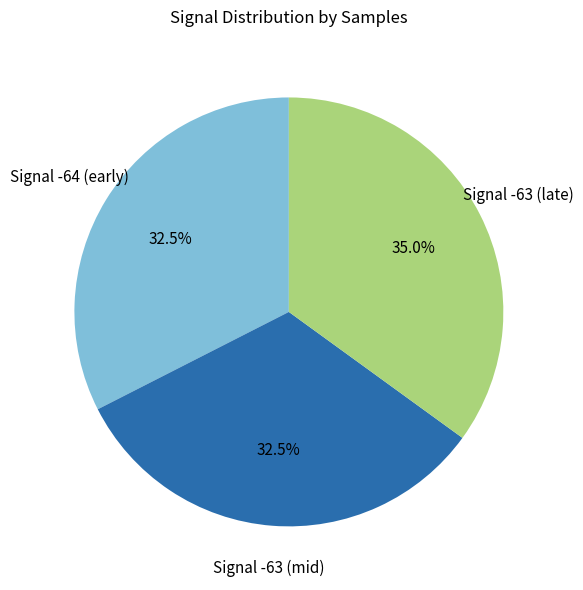

Does any single category account for the majority?

No